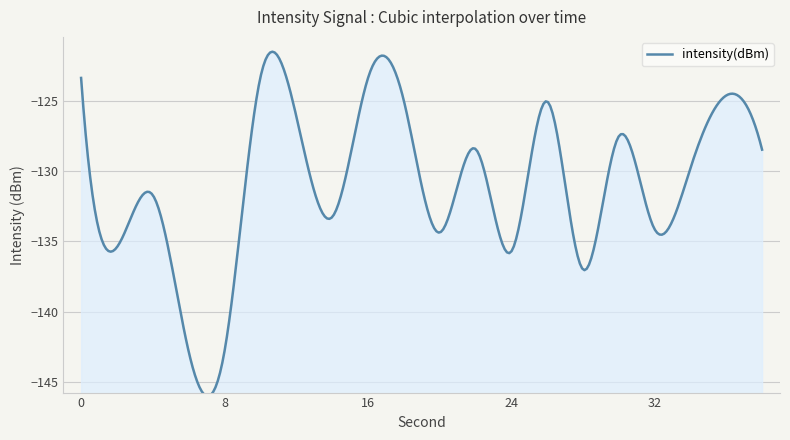

How many interior local peaks (higher than both neighbors) does the data have?

7